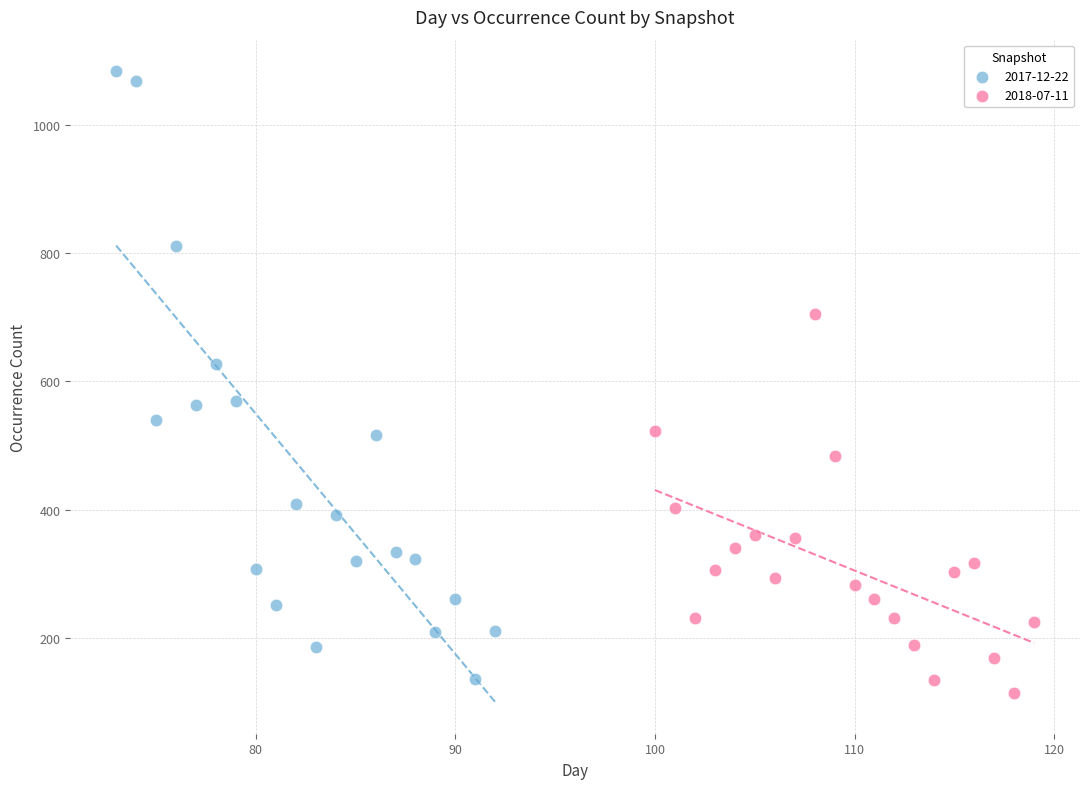

Which series has the largest Y range (max minus min)?

2017-12-22